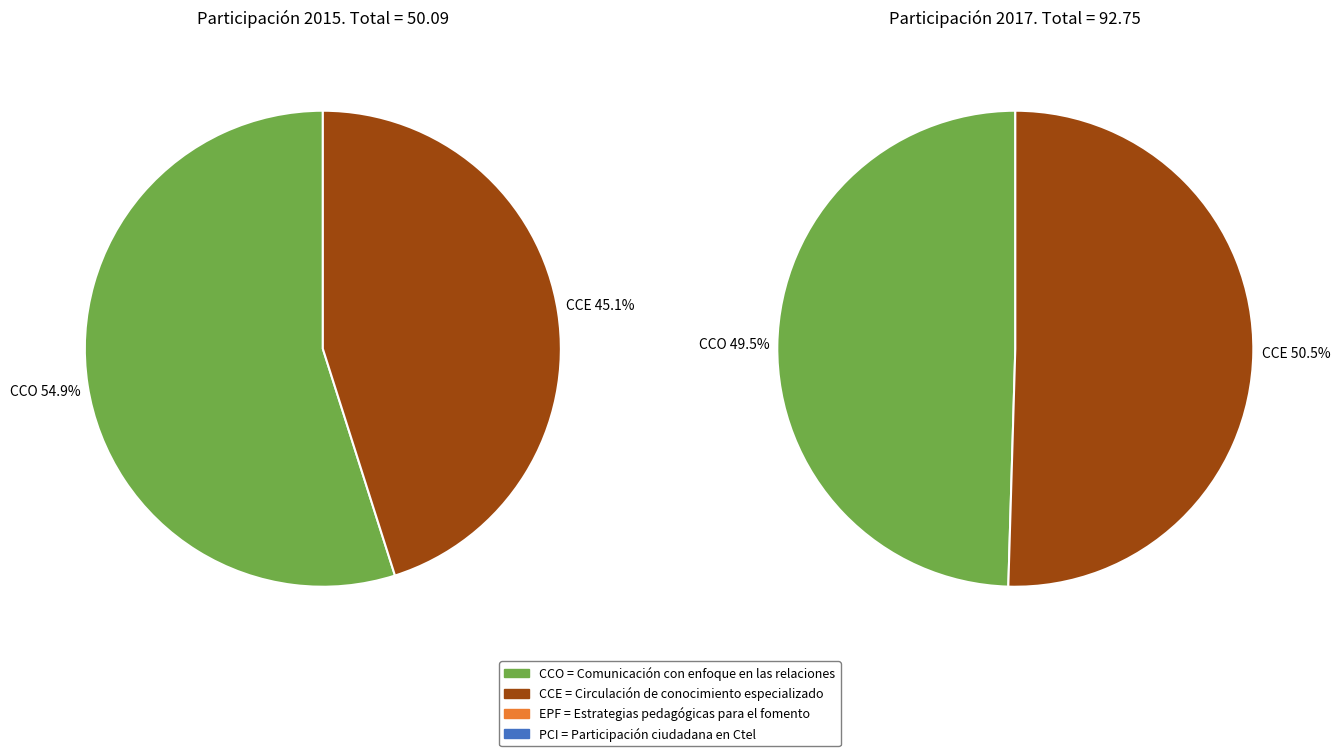

Which slice is the largest?

CCE